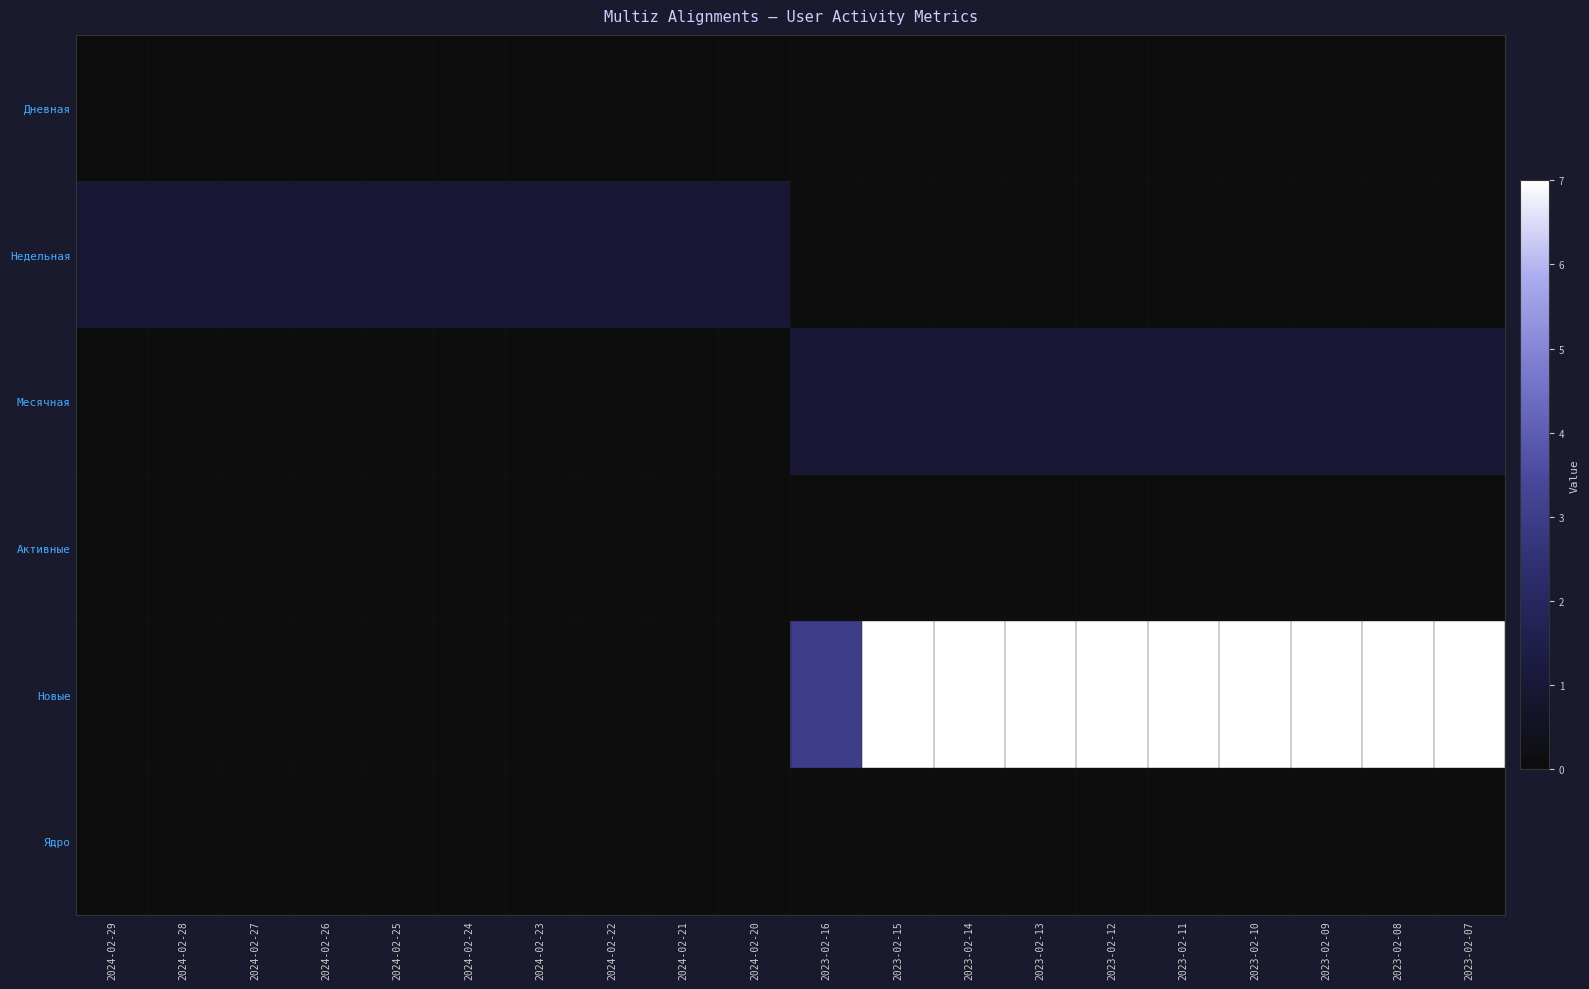

Rank the series at 2024-02-24 from lowest to highest value.

Дневная, Месячная, Активные, Новые, Ядро, Недельная